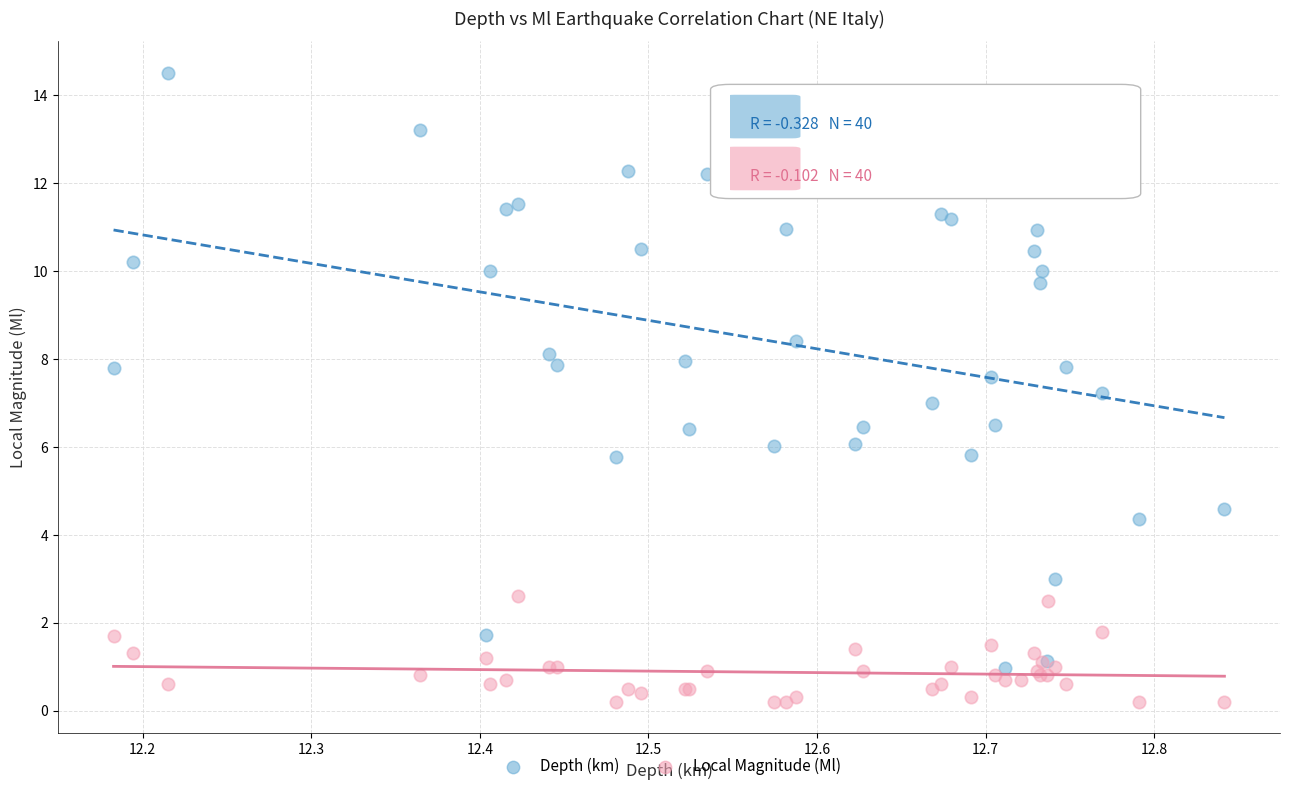

What is the X range (max minus min) for the scatter plot?

0.7